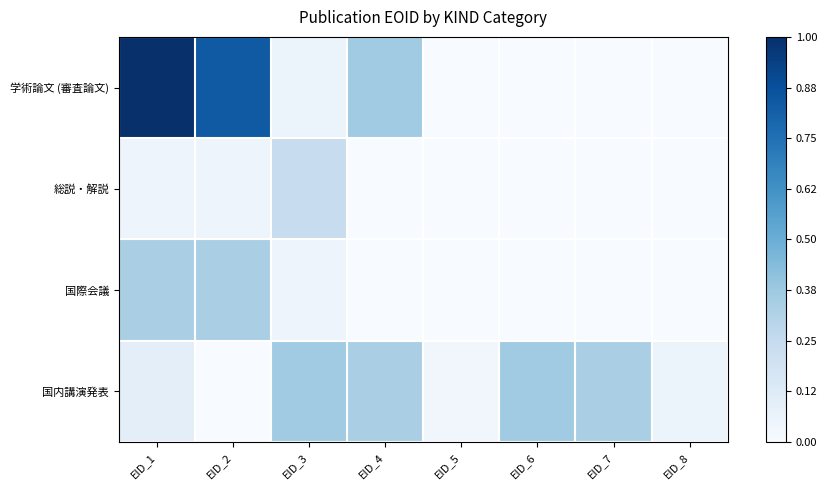

How many series are shown in this chart?

4